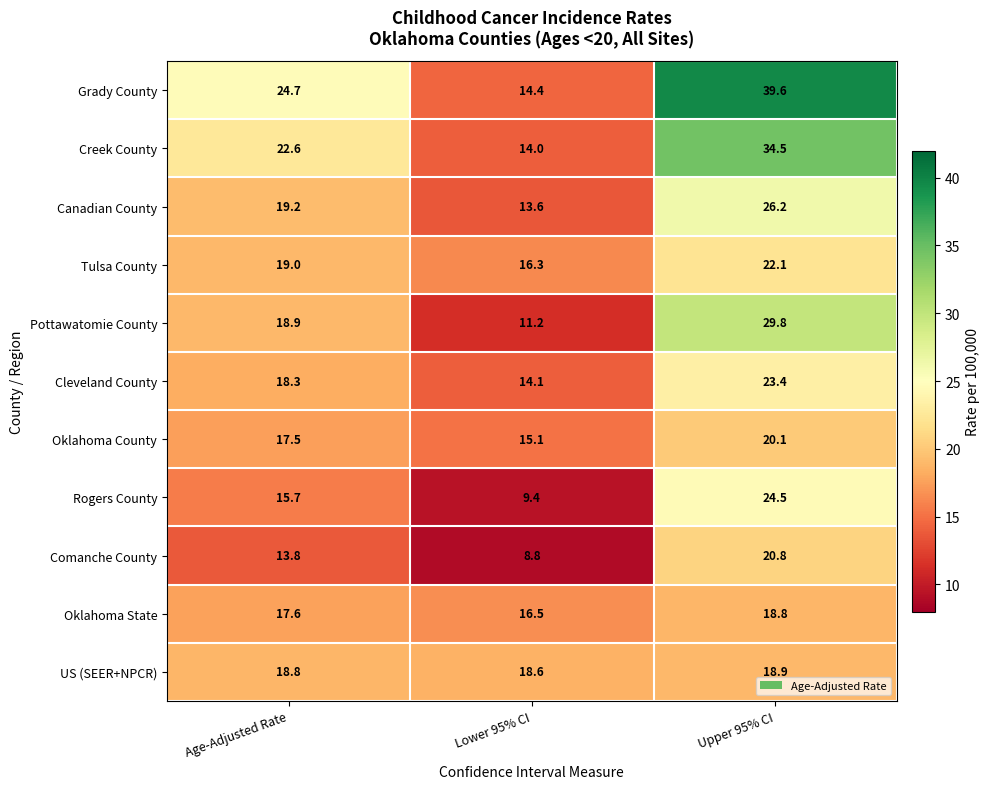

How many data points does each series have?

3